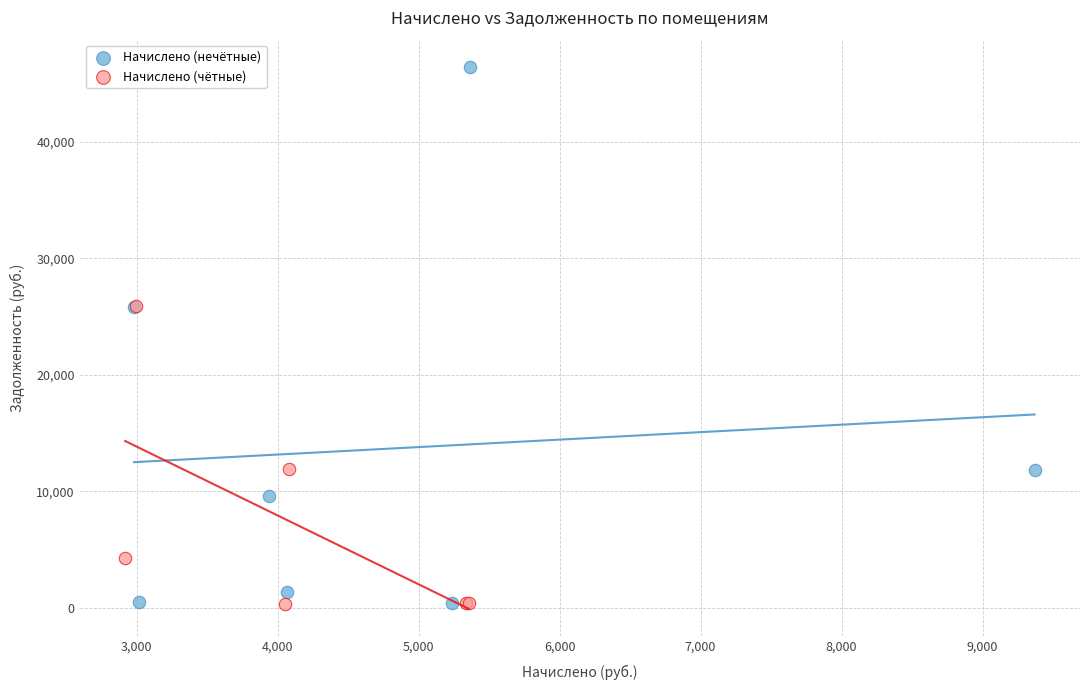

Which series has the widest spread of Y values?

Начислено (нечётные)